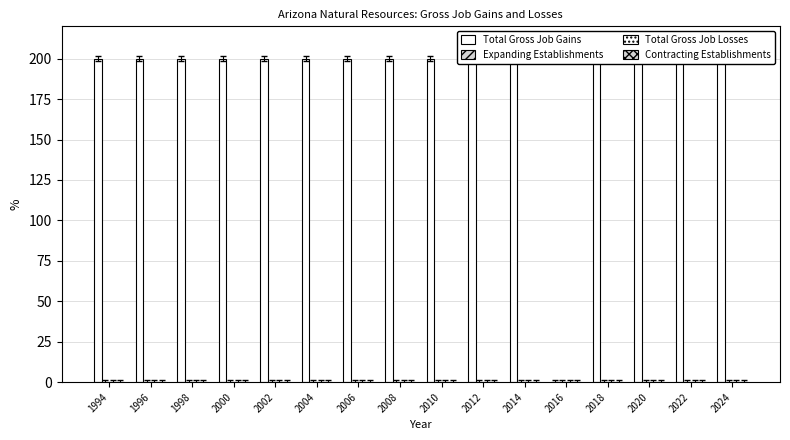

Where is Contracting Establishments nearest to the value 0?

1994